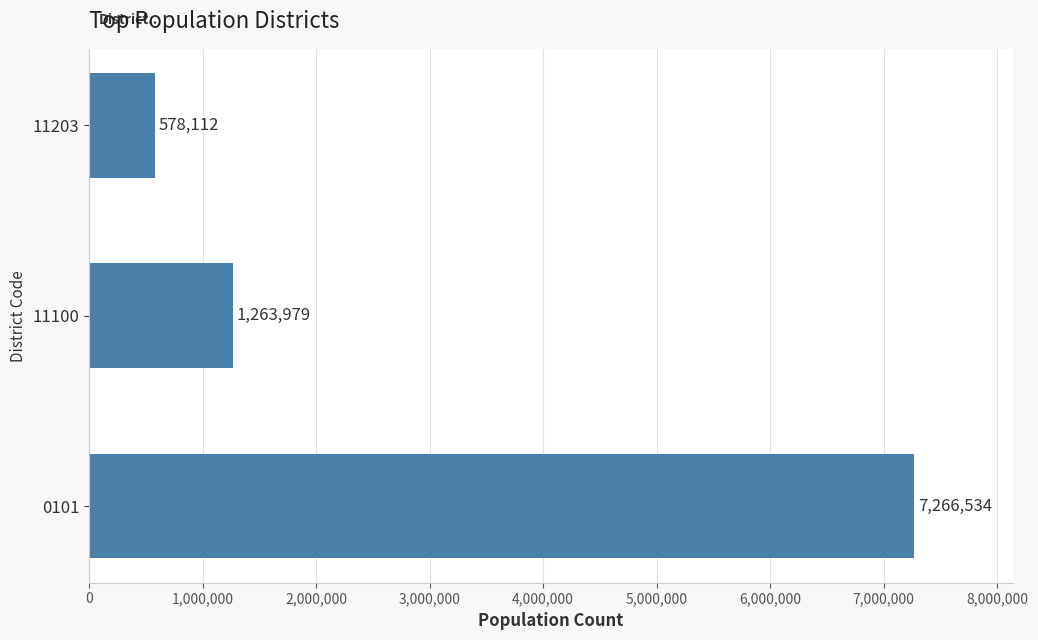

True or false: the data shows 1263979 at 11100.

True